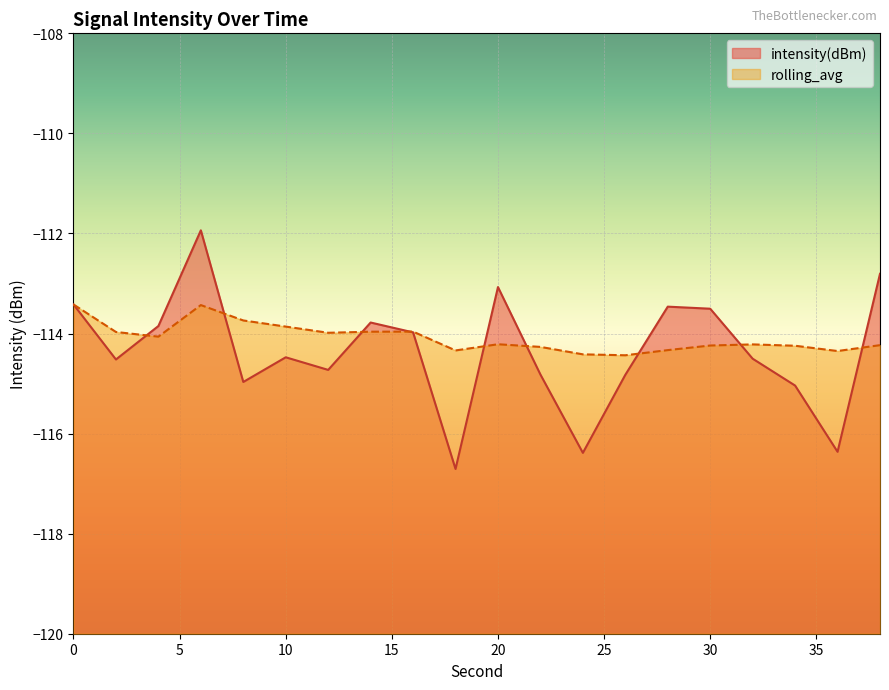

How many lines are shown in the chart?

2